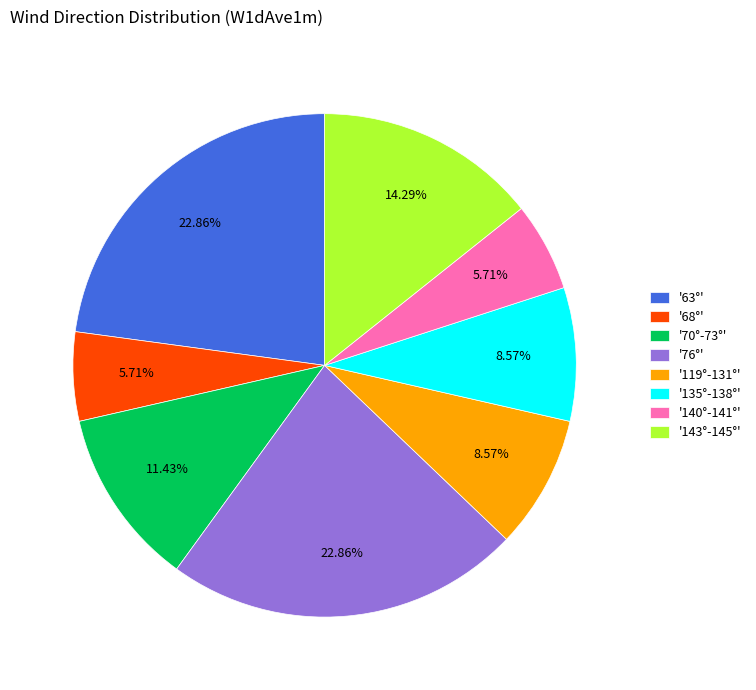

Does '70°-73°' account for over 50% of the chart?

No